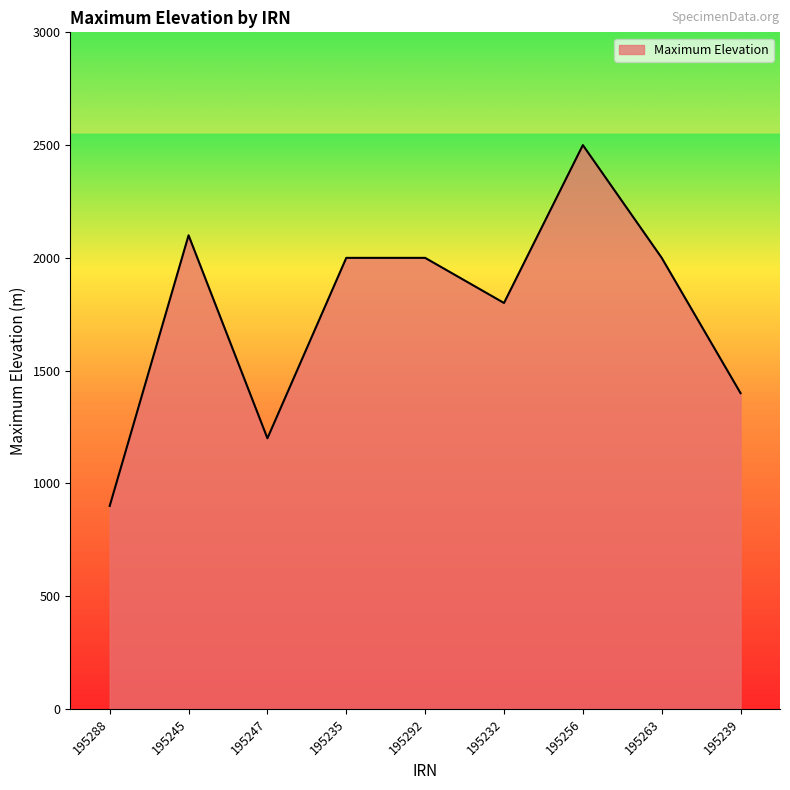

At which category does the chart reach its peak across all series?

195256